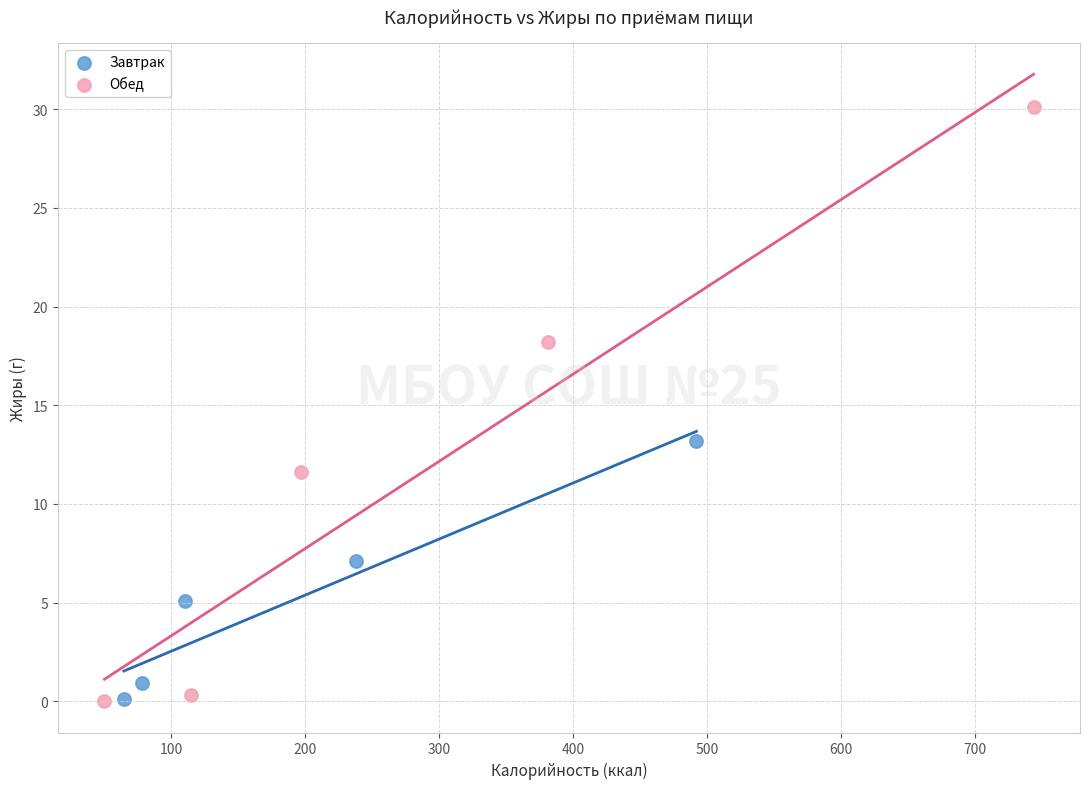

Which series contains the highest Y value?

Обед